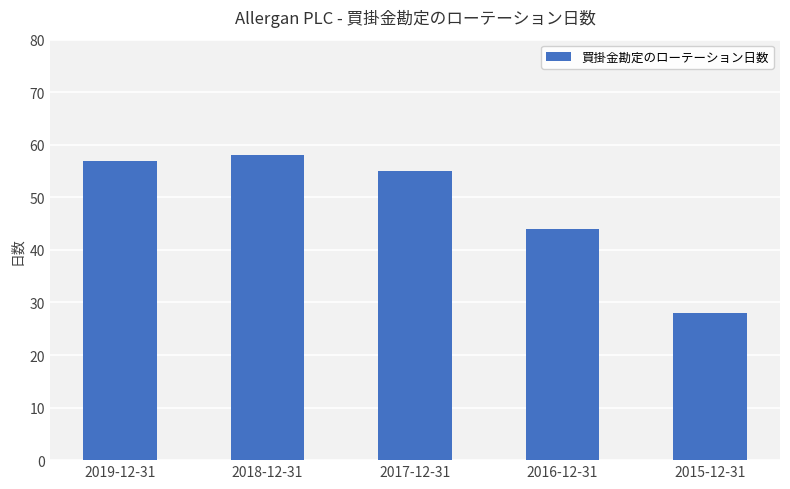

Reading left to right, extract all data points from this chart.

57	58	55	44	28